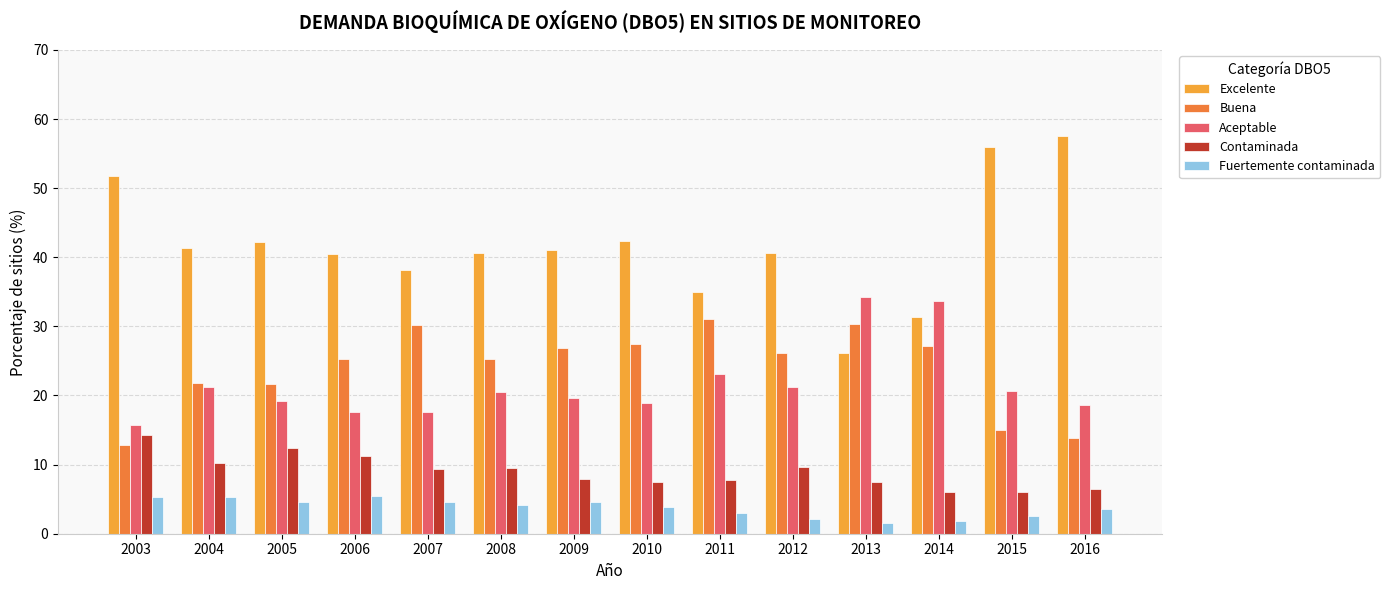

At which label does Buena first exceed 26?

2007